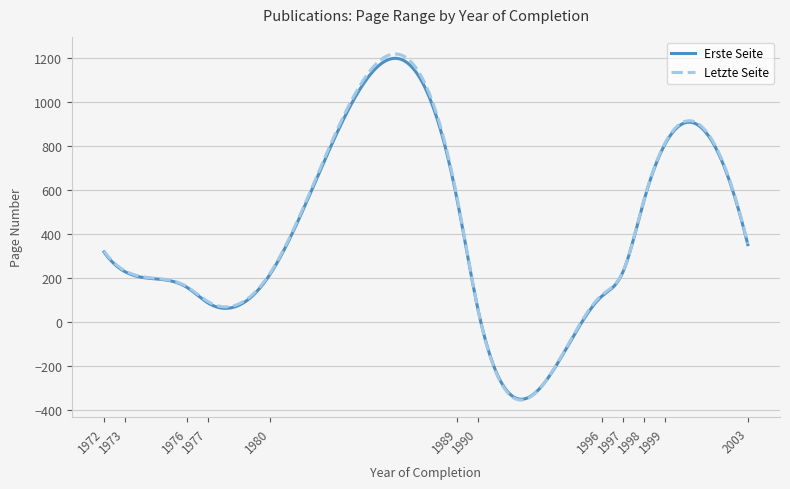

Which series has the largest range (max minus min)?

Letzte Seite